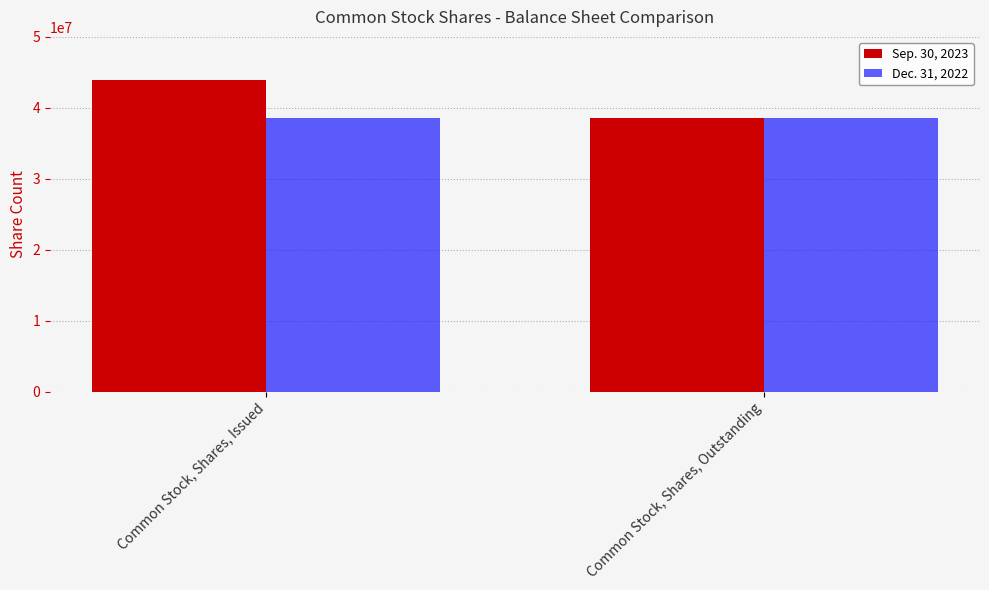

How many bars are there in total?

4